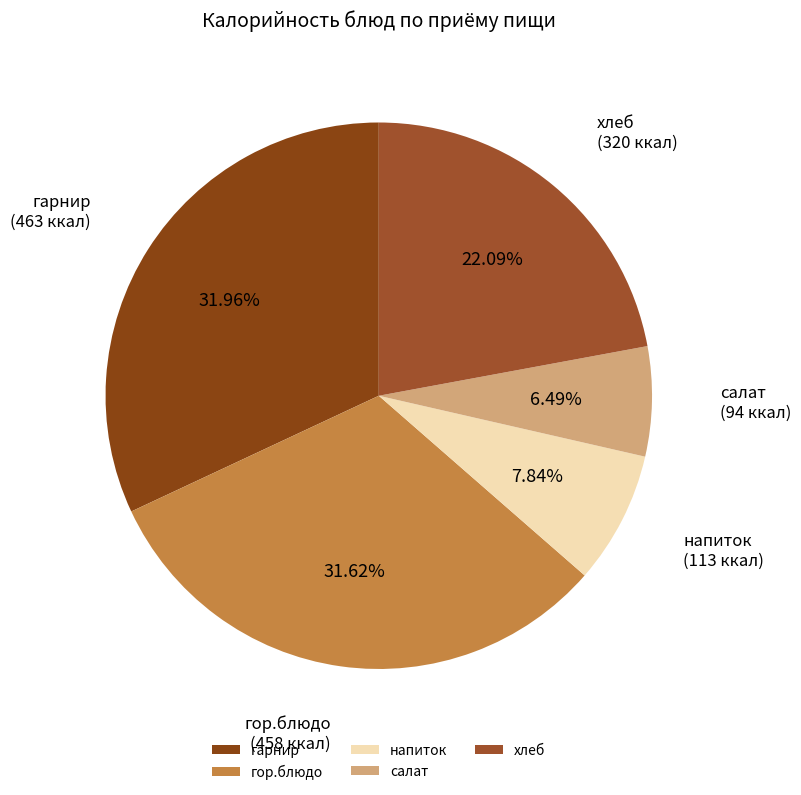

How many slices are in this pie chart?

5